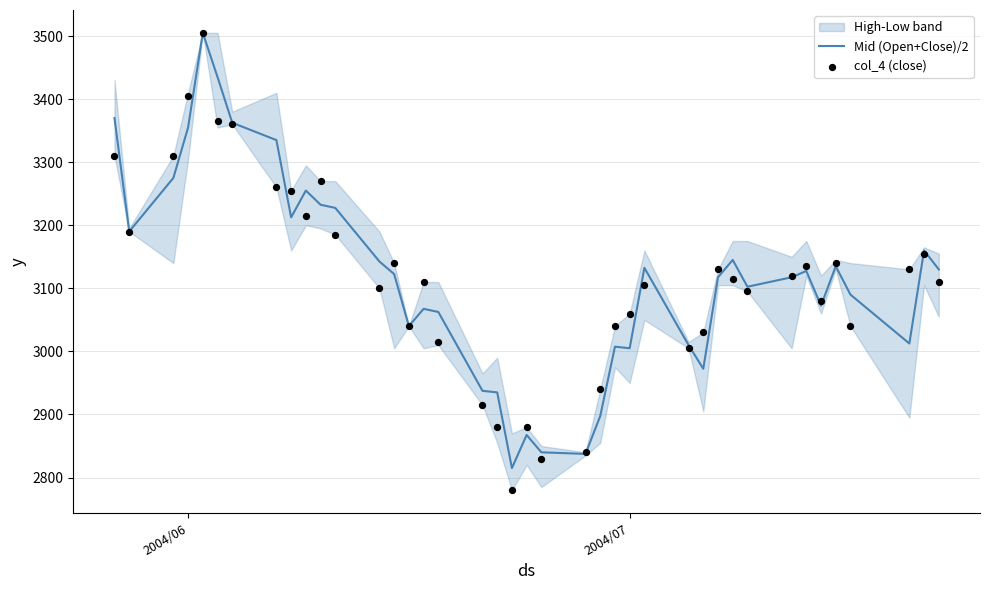

What is the lowest value of the Mid (Open+Close)/2 series?

2815.0